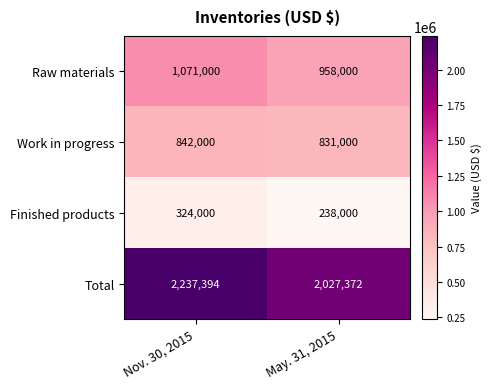

What is the approximate value of Total at May. 31, 2015?

2027372